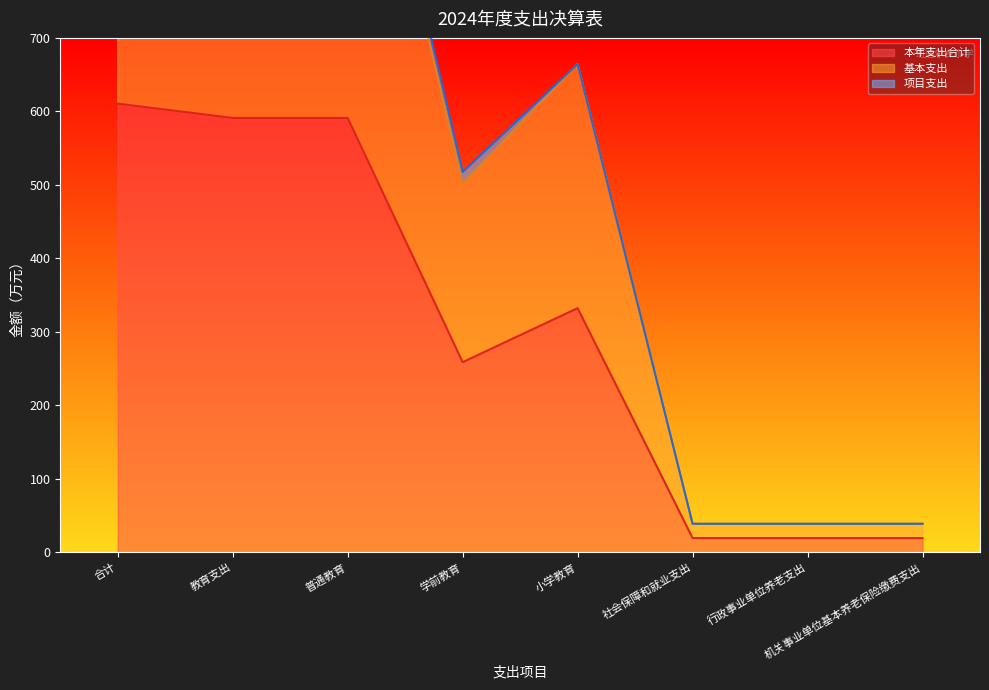

What is the difference between the highest and lowest values at 机关事业单位基本养老保险缴费支出?

19.5